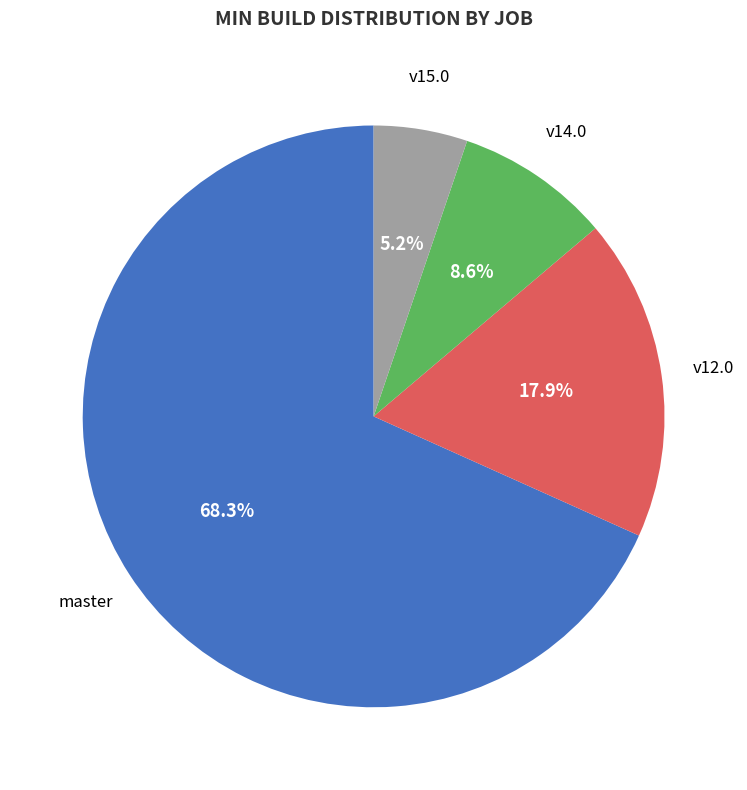

Does master represent more than half of the total?

Yes